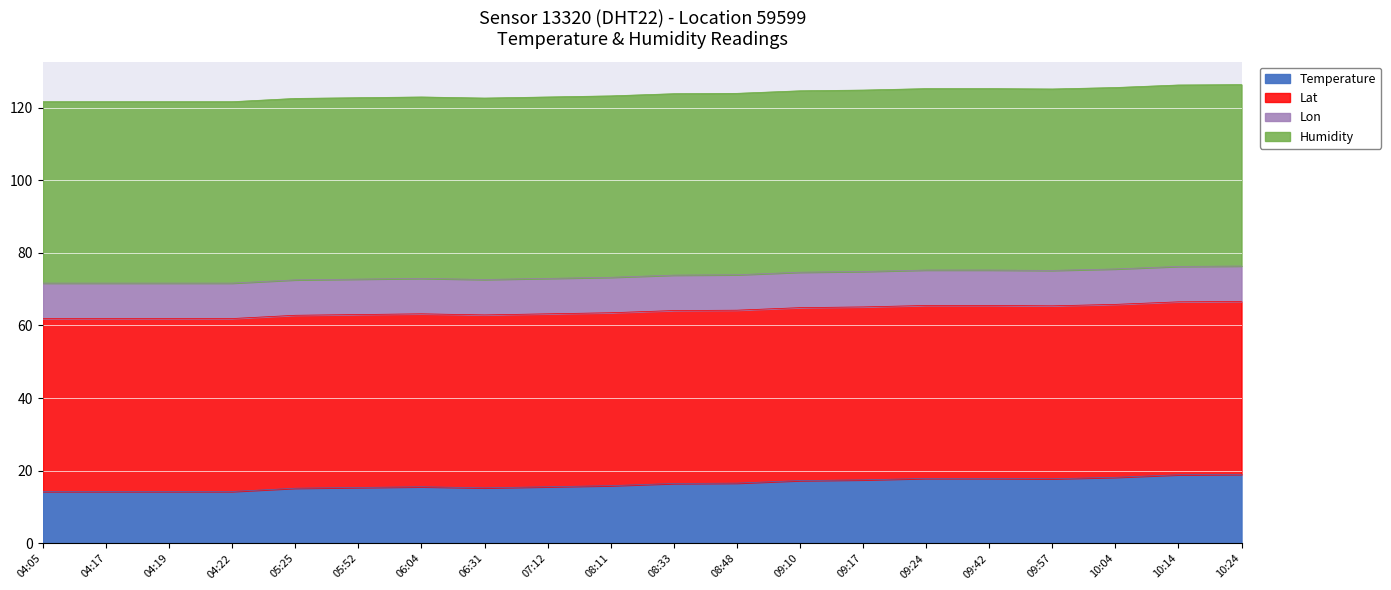

What are all the series names shown in the legend?

Temperature, Lat, Lon, Humidity